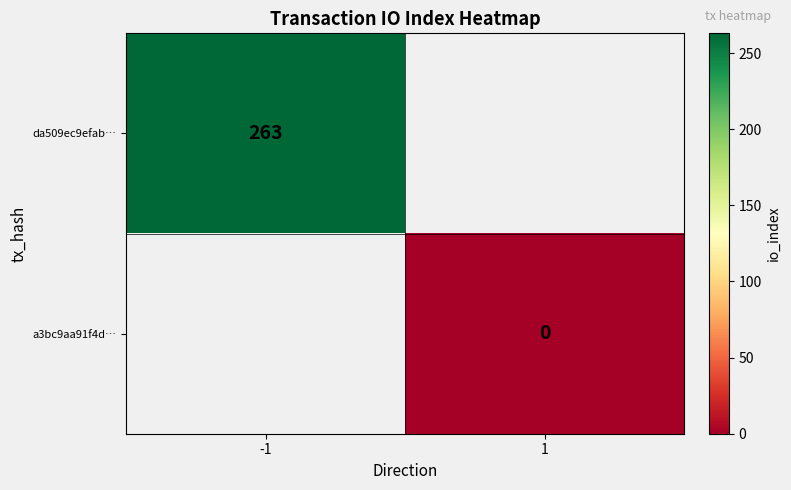

Is it true that da509ec9efab… equals 182 at -1?

False